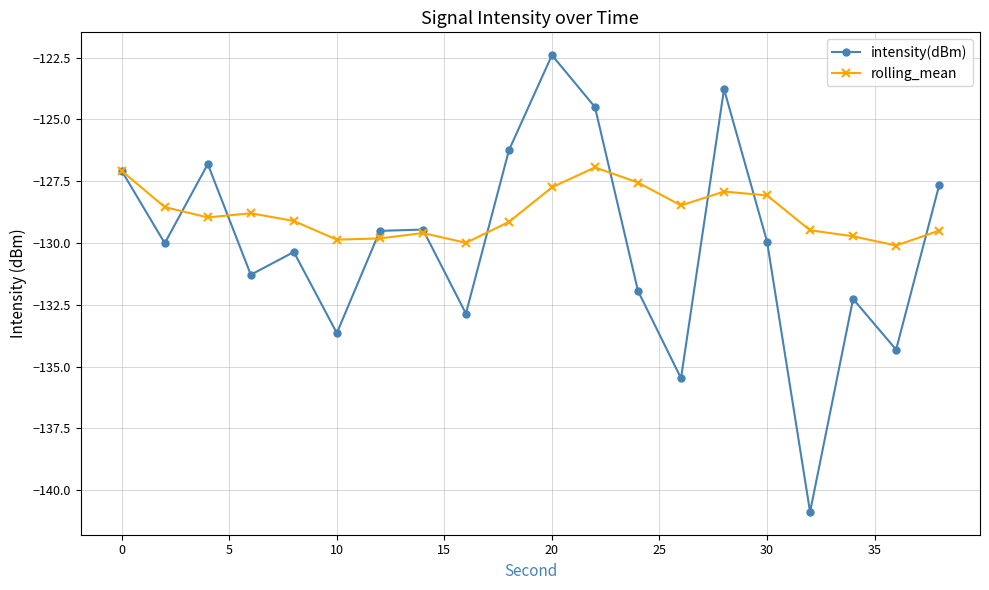

Which series has the largest total across all categories?

rolling_mean